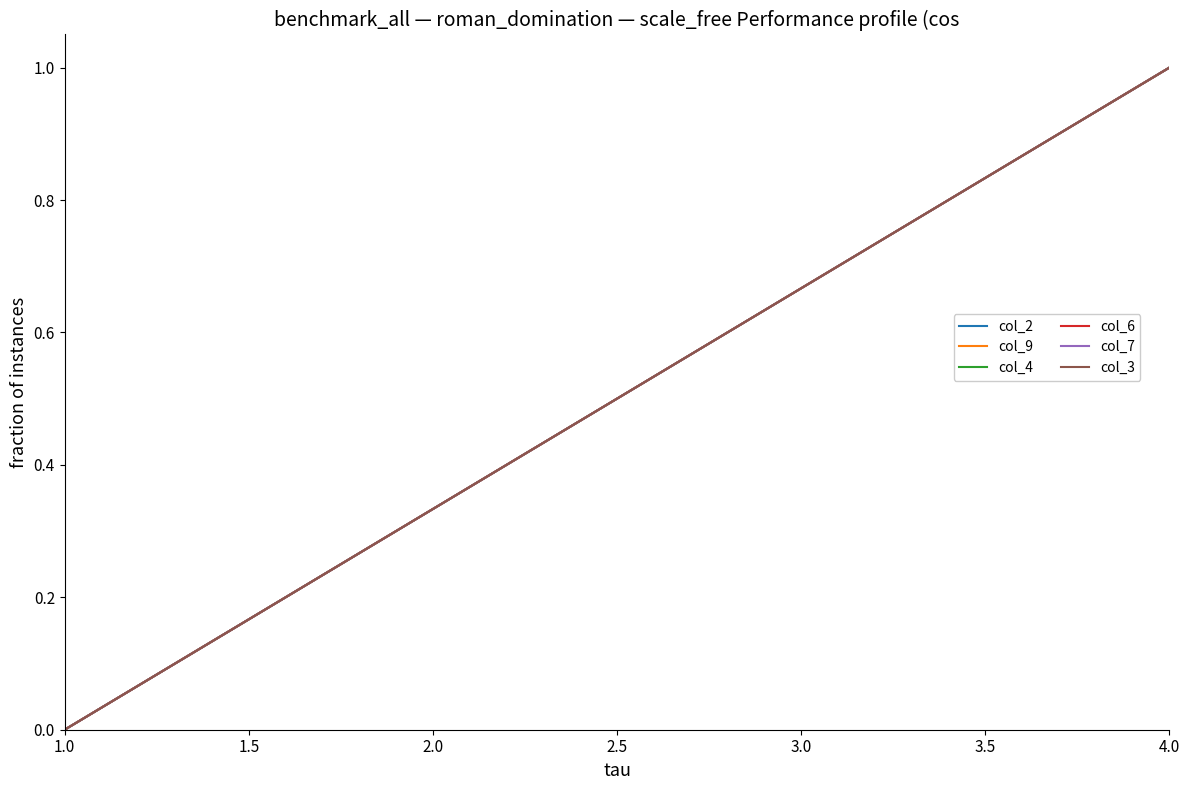

How many col_3 values are between 0 and 1?

9